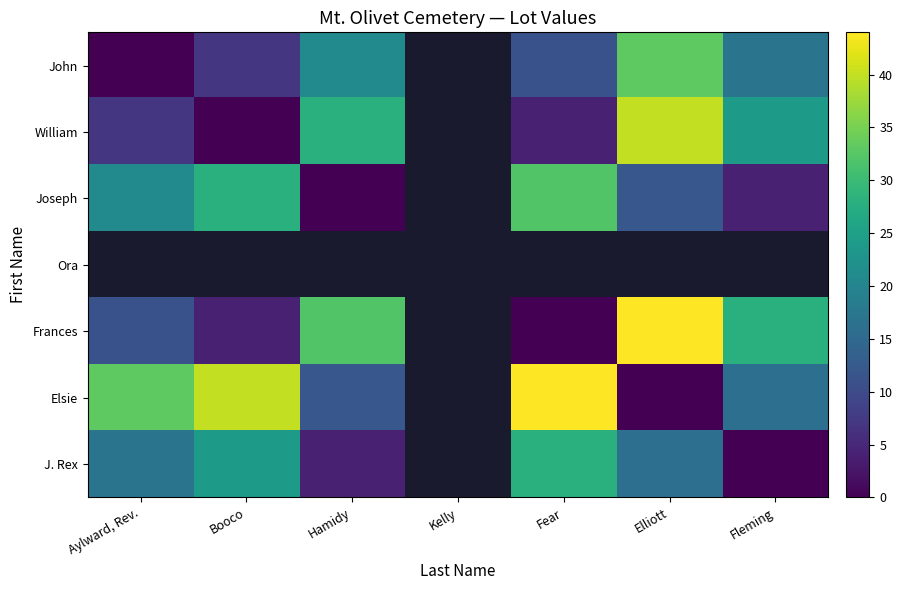

The value of Frances at Booco is 4.0. True or false?

True